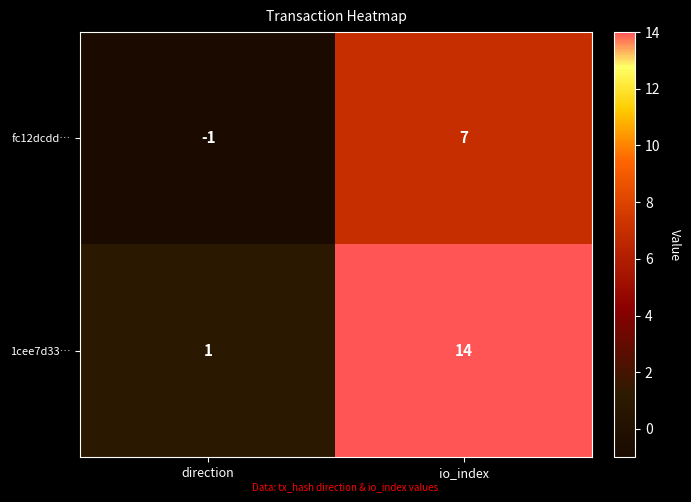

What is the maximum value for 1cee7d33…?

14